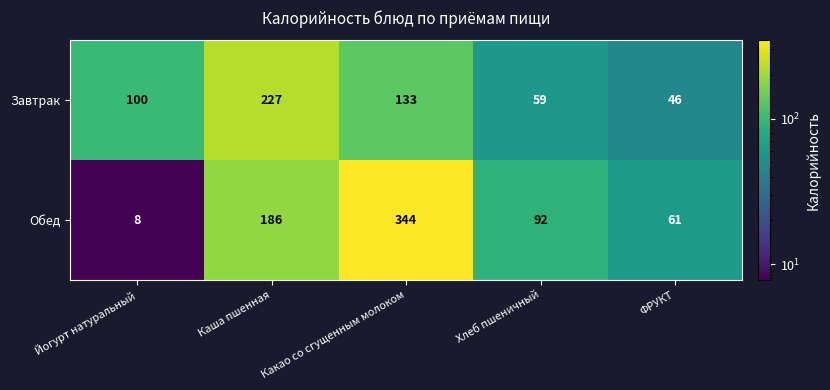

What value does the Обед series have at Какао со сгущенным молоком, to the nearest 5?

345